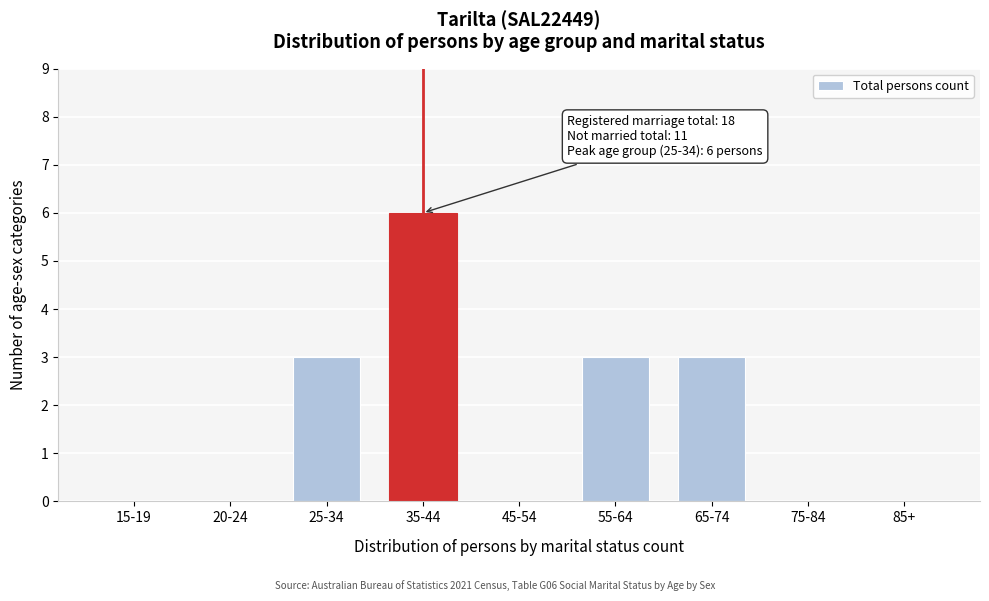

Reading left to right, list all the values displayed in this chart.

15-19=0	20-24=0	25-34=3	35-44=6	45-54=0	55-64=3	65-74=3	75-84=0	85+=0